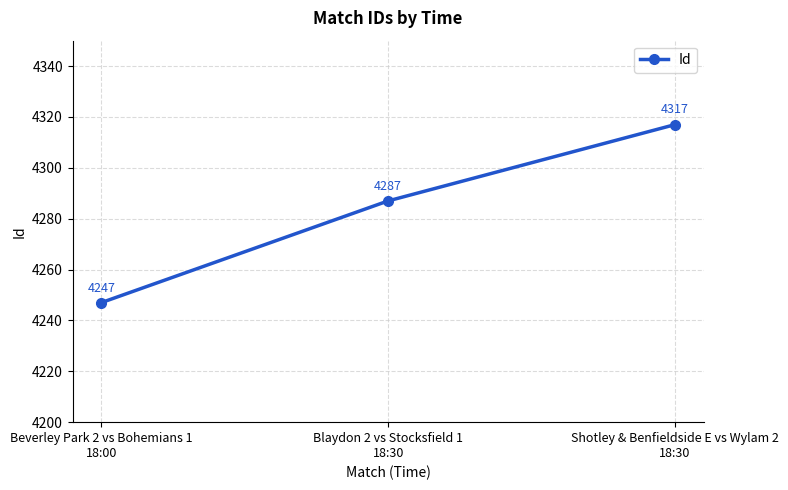

Which category has the lowest value across all series?

Beverley Park 2 vs Bohemians 1
18:00